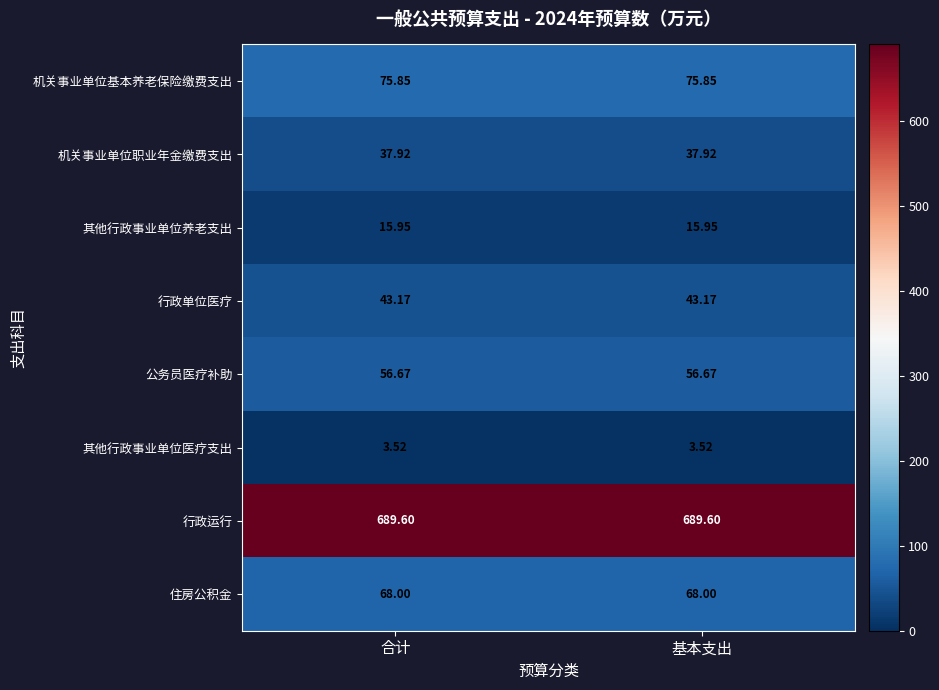

Is the value of 机关事业单位基本养老保险缴费支出 at 合计 greater than the value of 其他行政事业单位养老支出 at 基本支出?

Yes